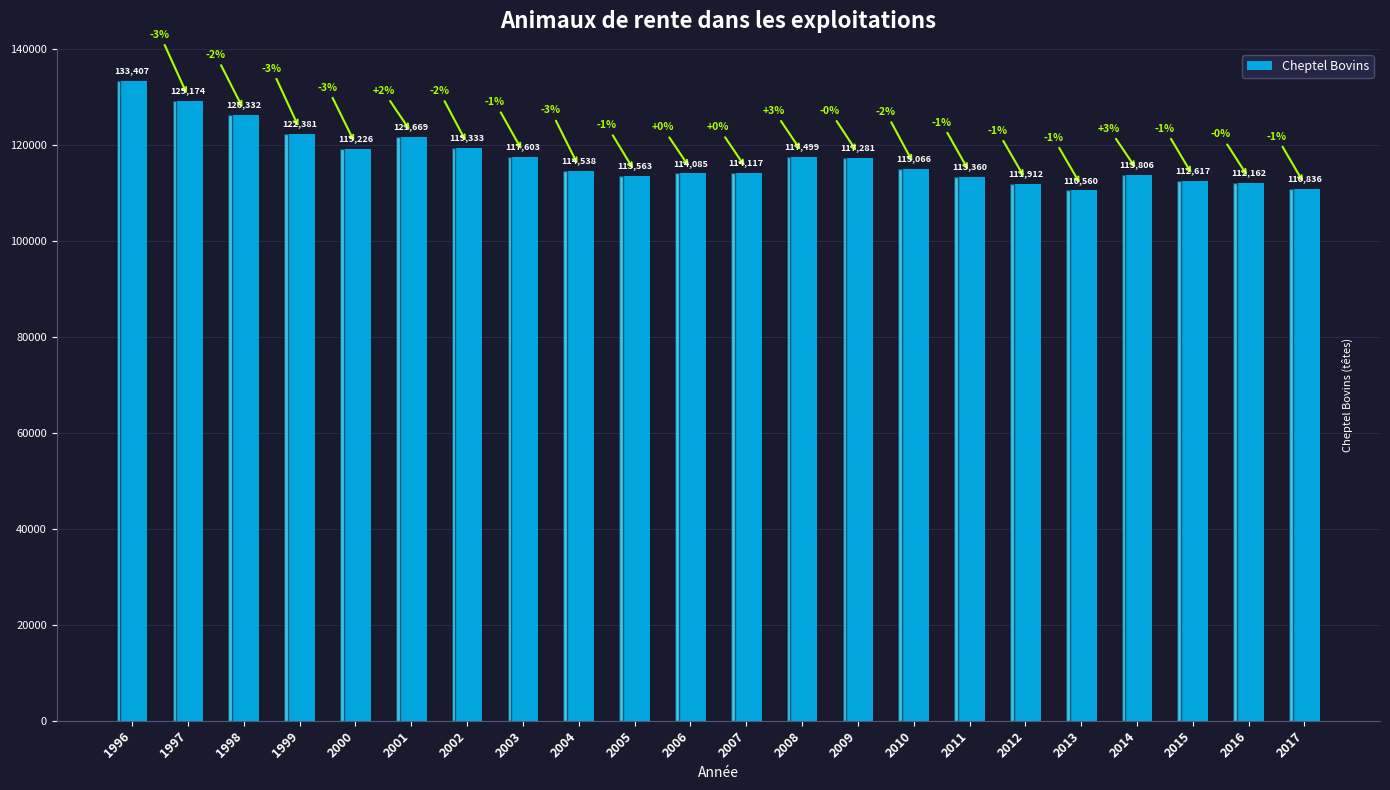

Which has a higher value, 1997 or 1999?

1997